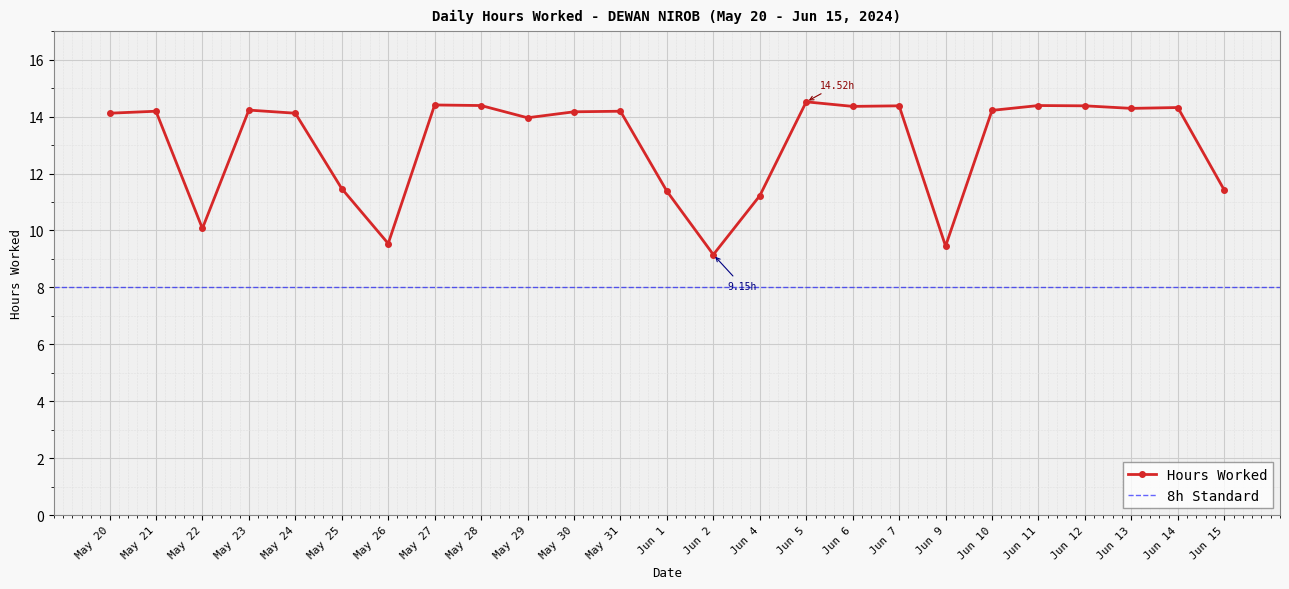

How many interior local peaks (higher than both neighbors) does the data have?

8